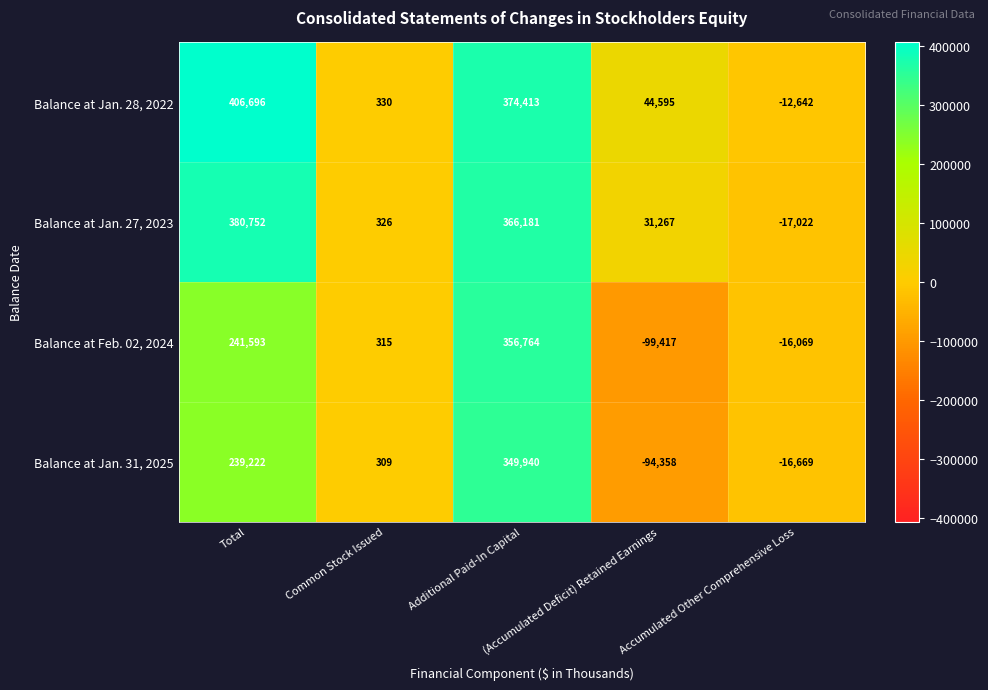

What is the sum of all Balance at Jan. 27, 2023 values?

761504